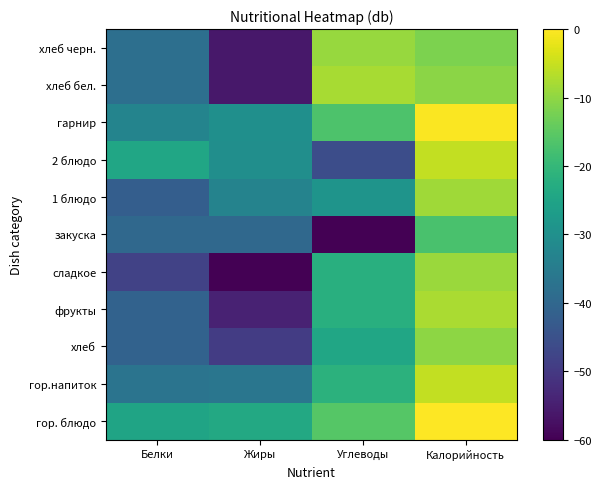

Between Углеводы and Калорийность, which is larger?

Калорийность